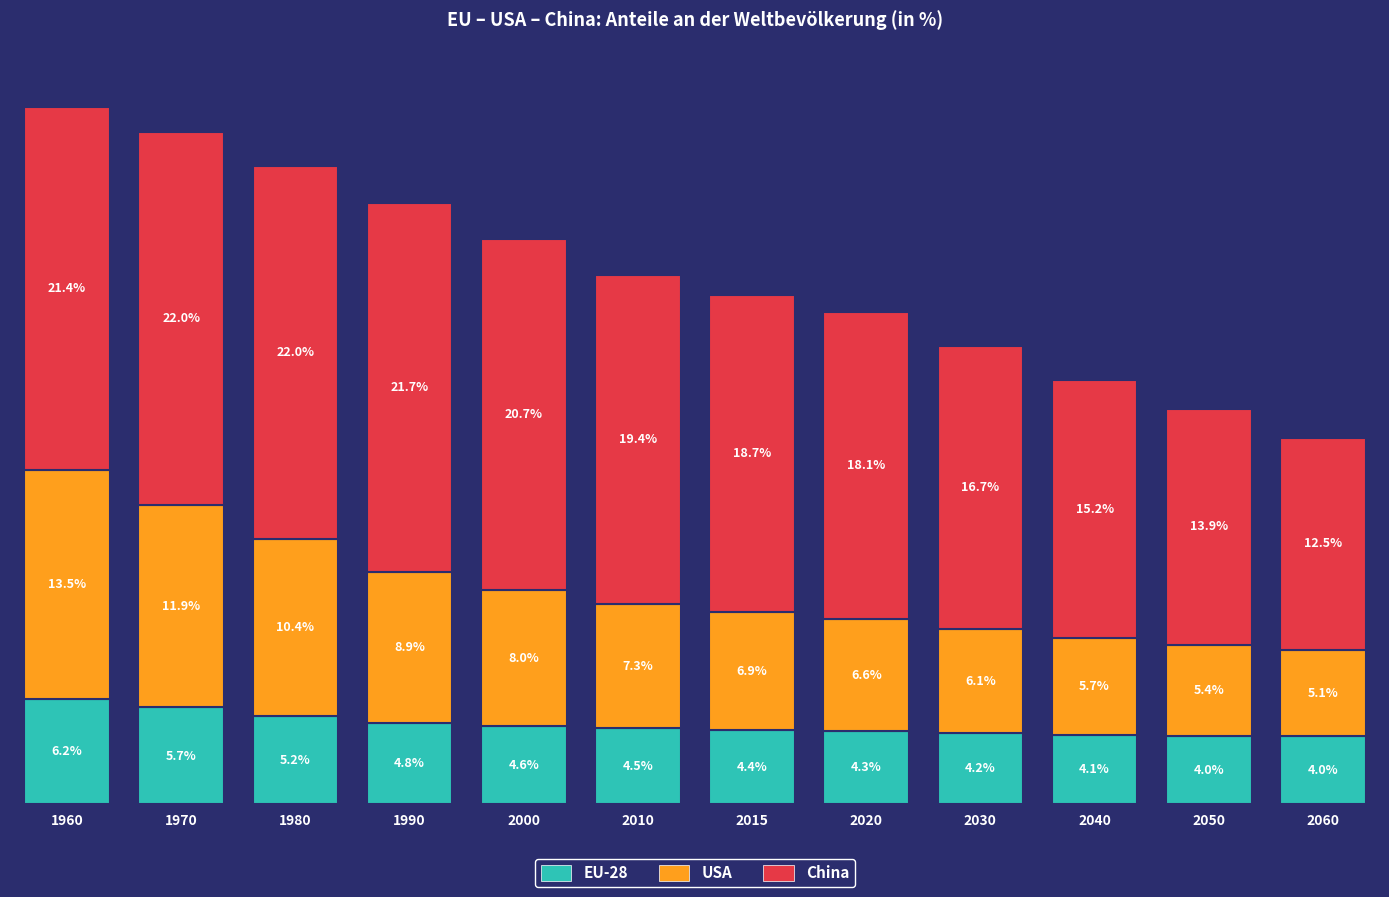

What are all the series names shown in the legend?

EU-28, USA, China